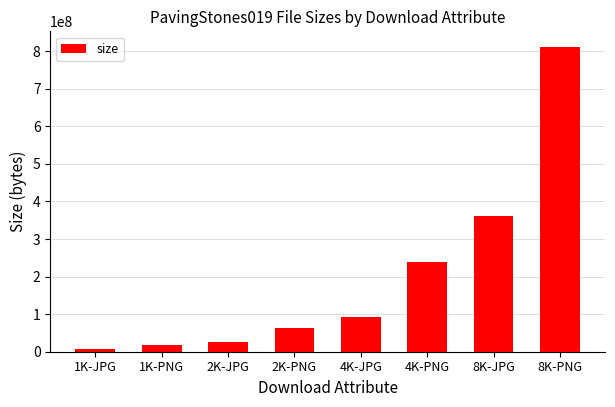

Is it true that the value at 4K-JPG is 65057802?

False